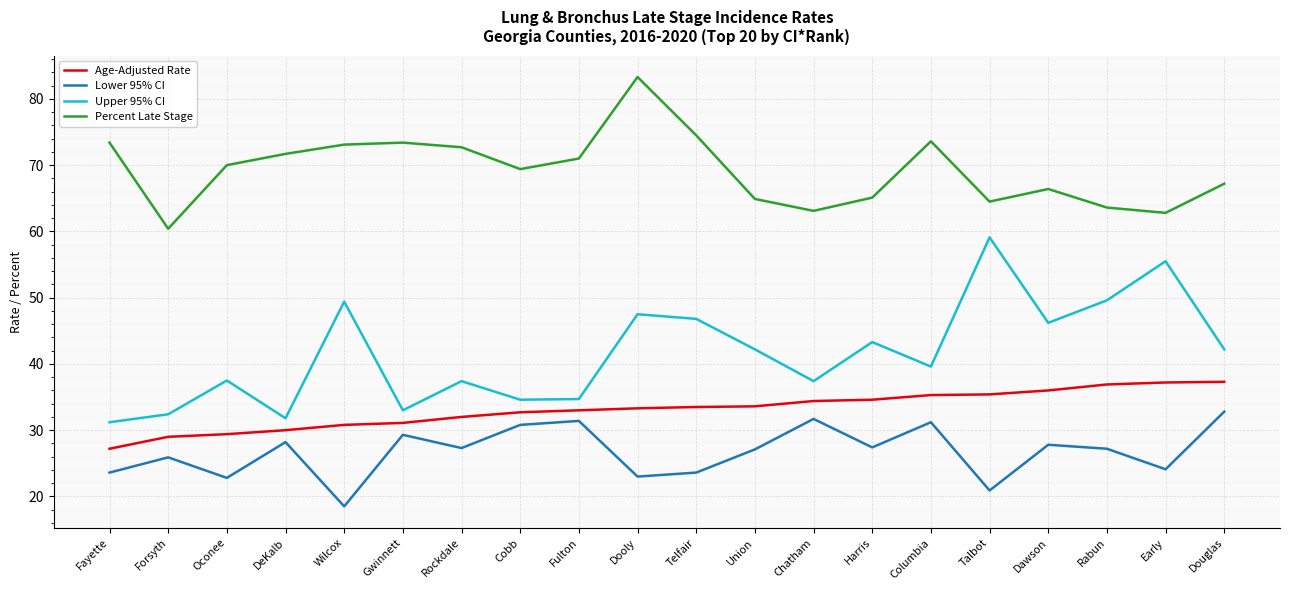

In Lower 95% CI, how many points are lower than both neighbors (excluding endpoints)?

7